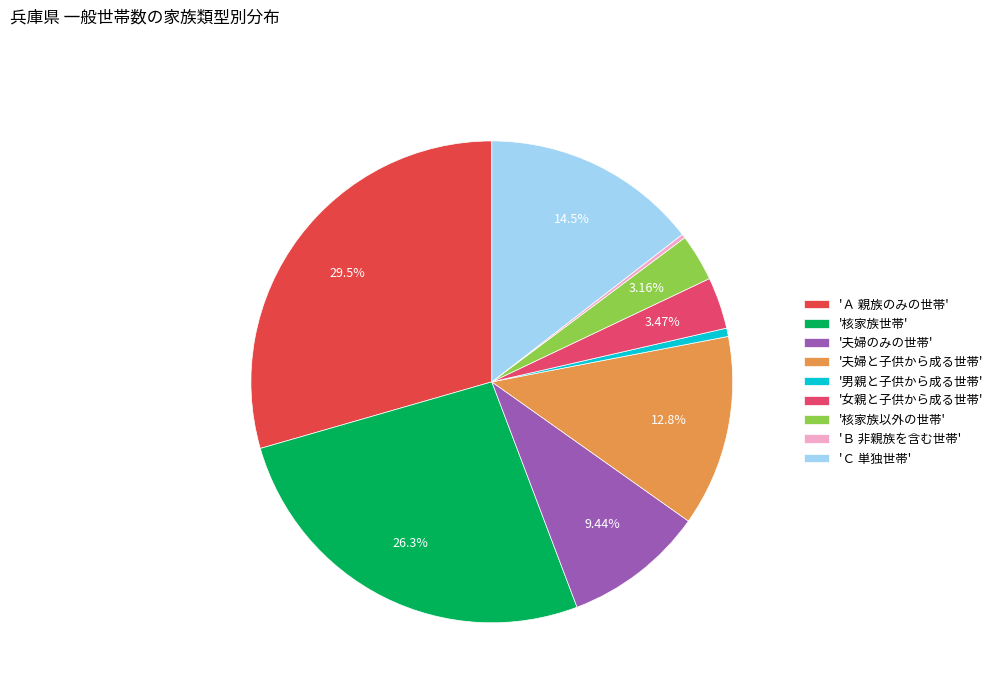

Which slice is the largest?

'Ａ 親族のみの世帯'